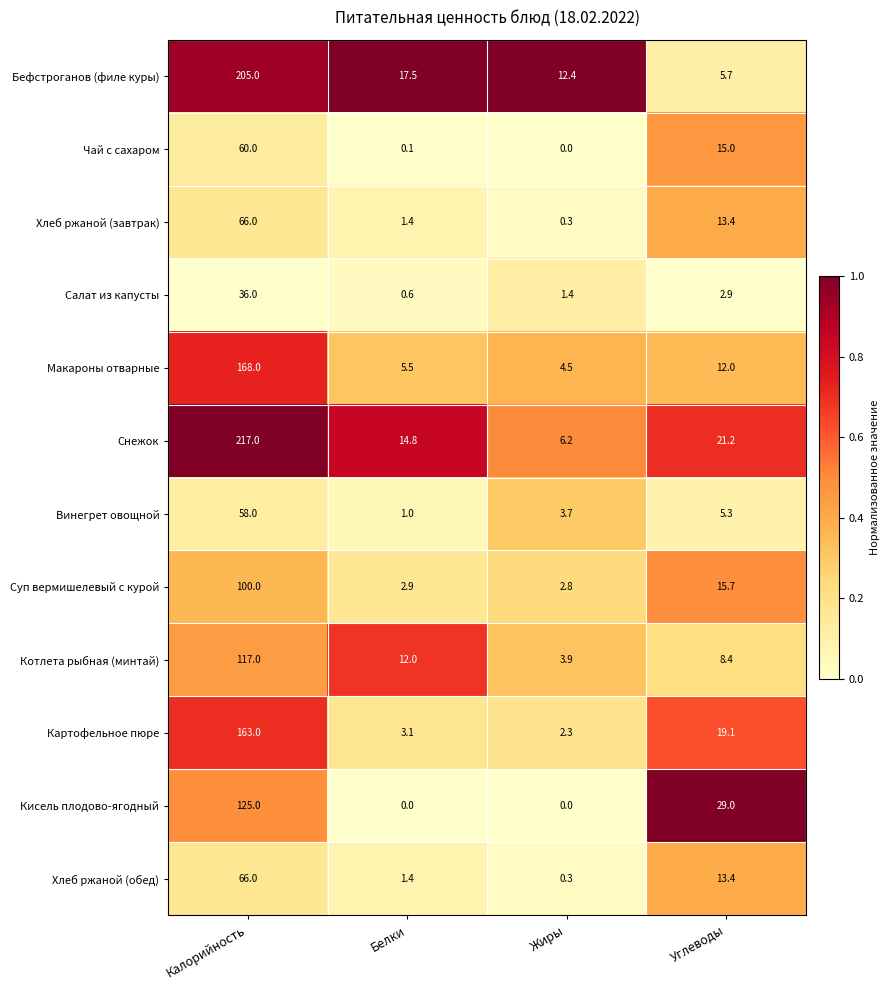

What is the sum of the Винегрет овощной values at Жиры and Углеводы?

9.0